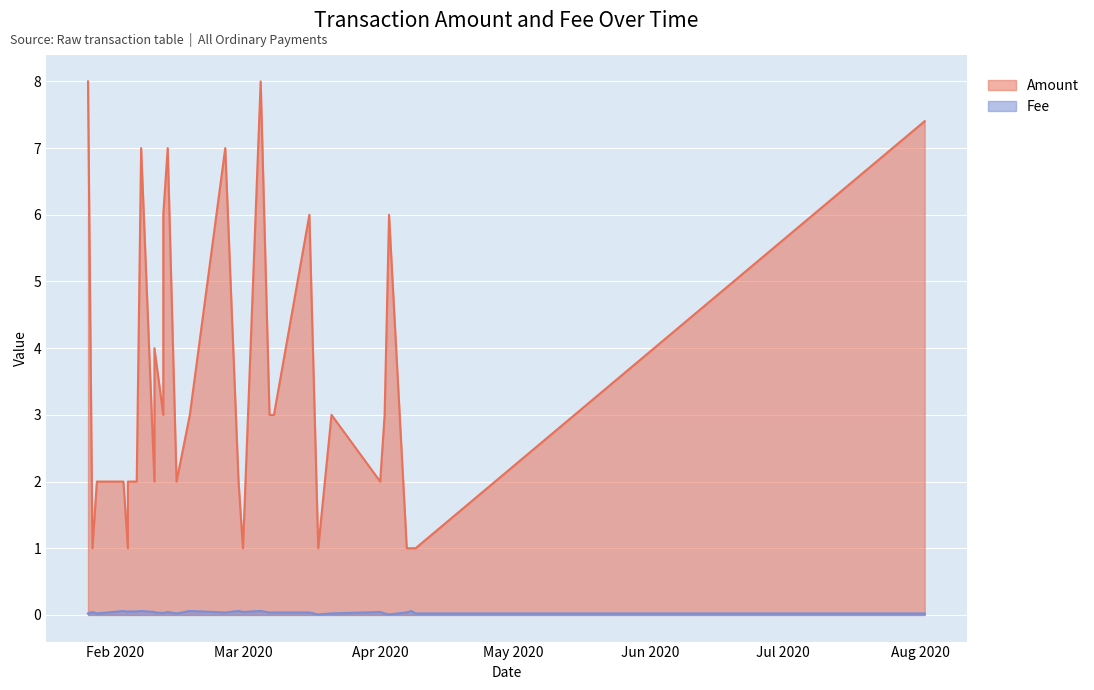

Which series has the largest range (max minus min)?

Amount